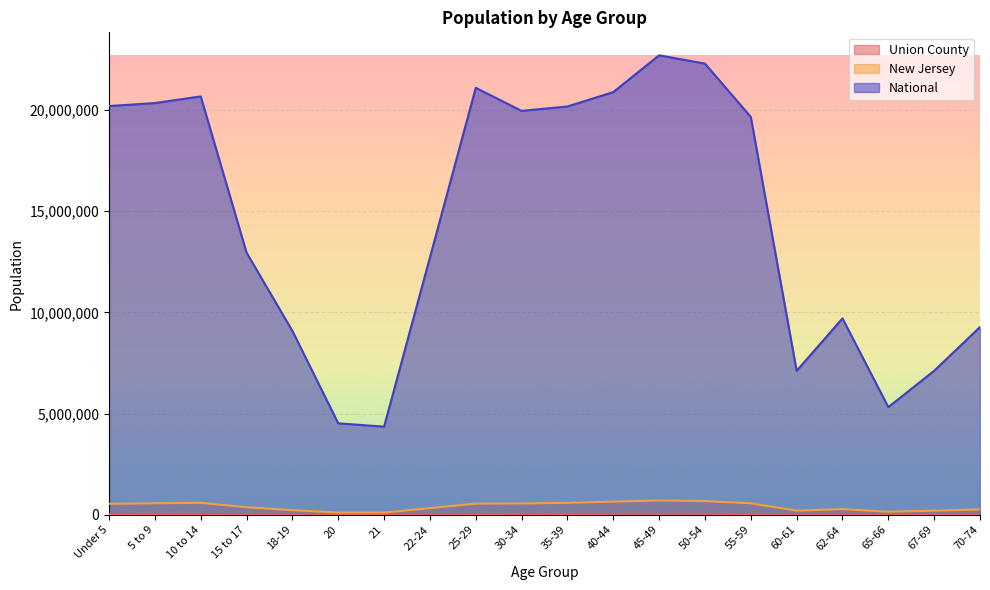

Is it true that National equals 4519129 at 20?

True